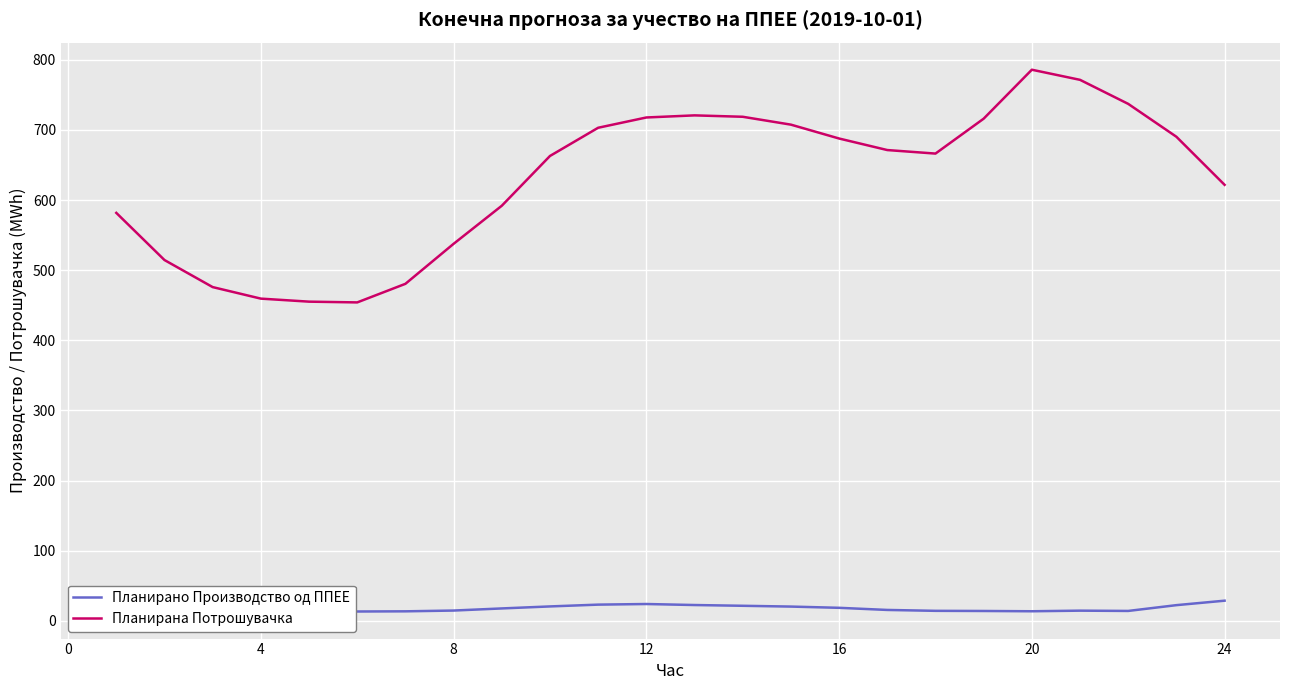

Count the number of data series in this chart.

2